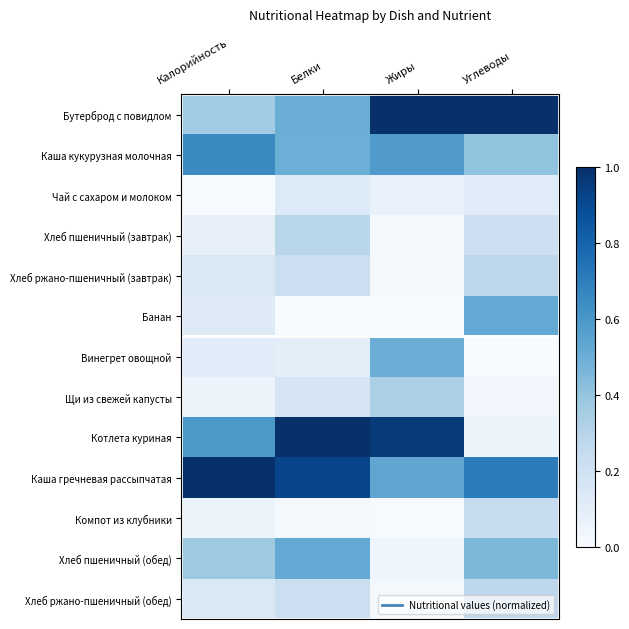

At Калорийность, list the series in order from largest to smallest.

Каша гречневая рассыпчатая, Каша кукурузная молочная, Котлета куриная, Хлеб пшеничный (обед), Бутерброд с повидлом, Хлеб ржано-пшеничный (завтрак), Хлеб ржано-пшеничный (обед), Банан, Винегрет овощной, Хлеб пшеничный (завтрак), Компот из клубники, Щи из свежей капусты, Чай с сахаром и молоком